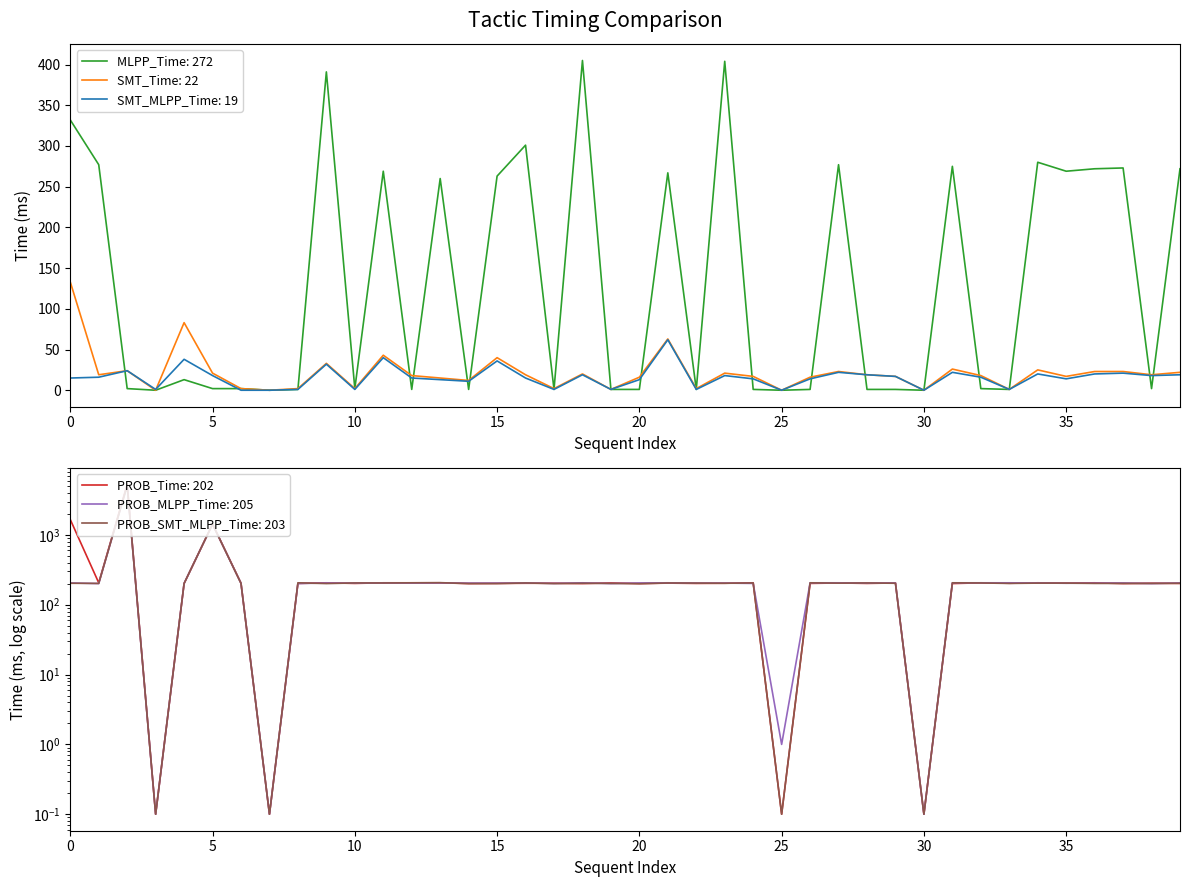

At how many categories does at least one series exceed 1892?

1